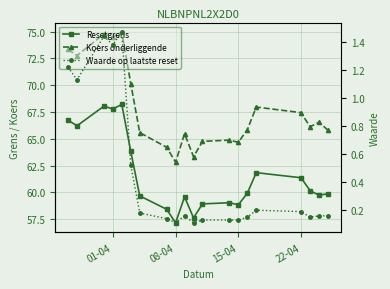

True or false: Resetgrens and Koers onderliggende cross at least once.

False